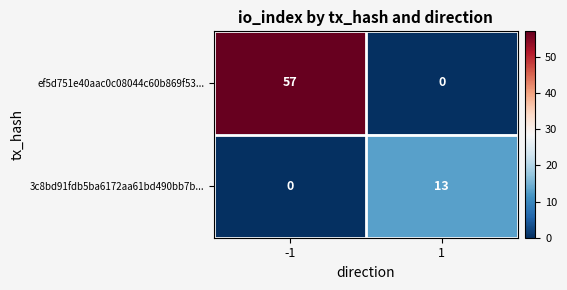

Rank the series by their maximum value, from lowest to highest.

3c8bd91fdb5ba6172aa61bd490bb7b..., ef5d751e40aac0c08044c60b869f53...